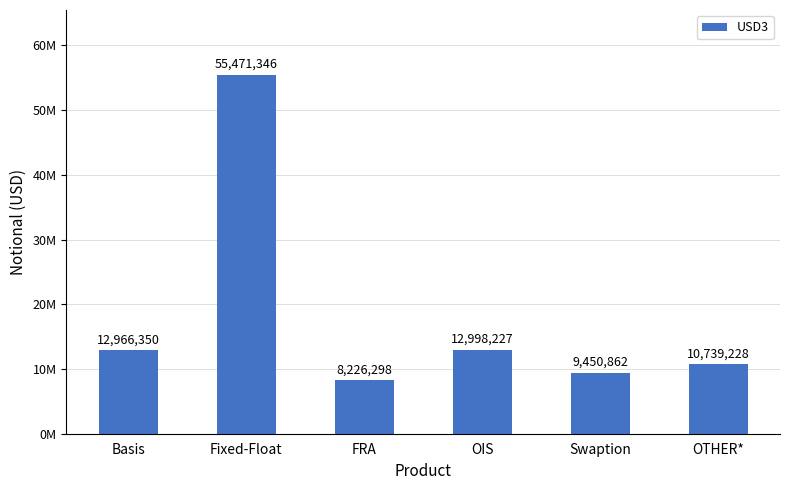

Between OTHER* and OIS, which is larger?

OIS